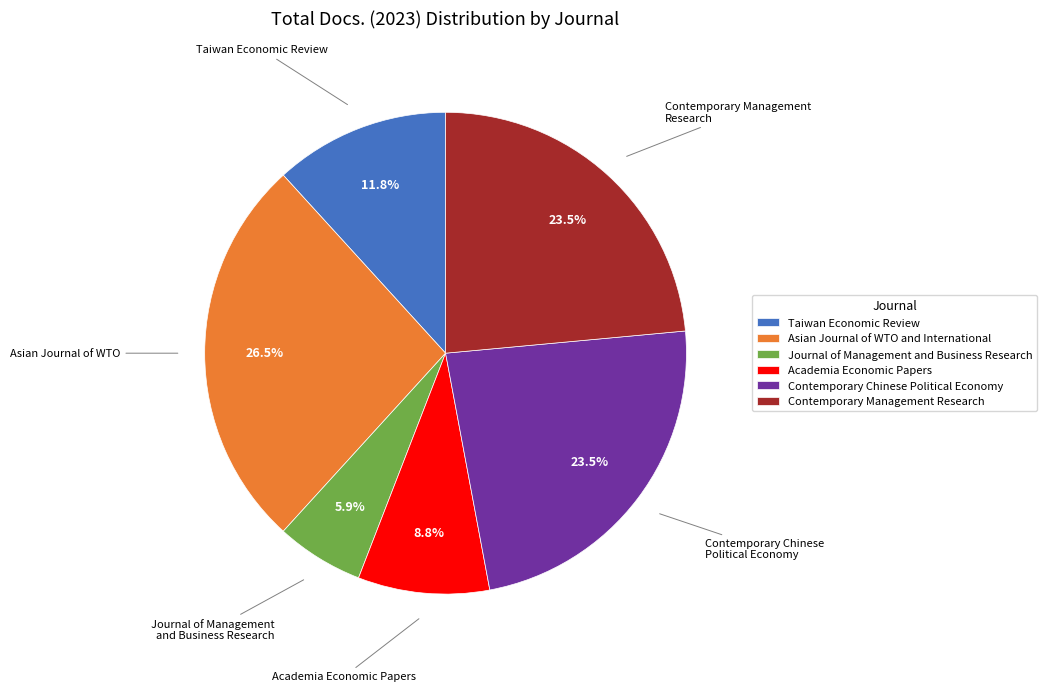

Which has a higher value, Asian Journal of WTO and International or Taiwan Economic Review?

Asian Journal of WTO and International